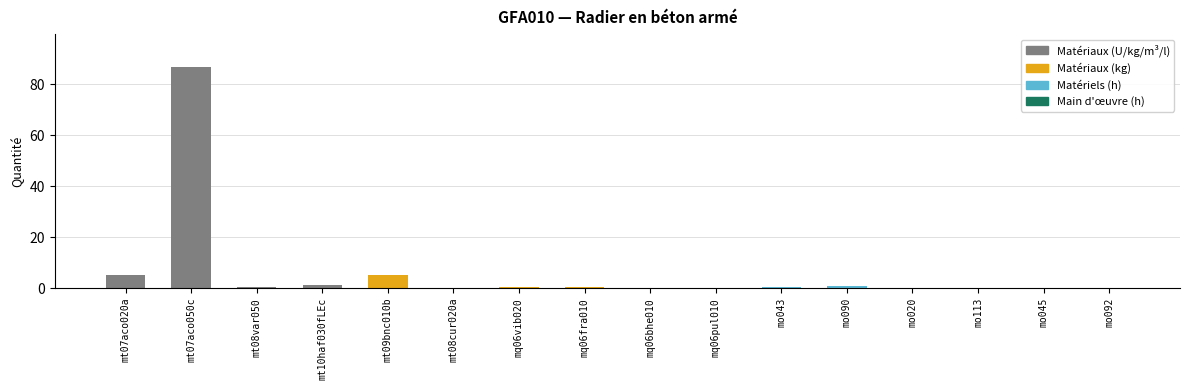

What is the sum of all values?

100.6